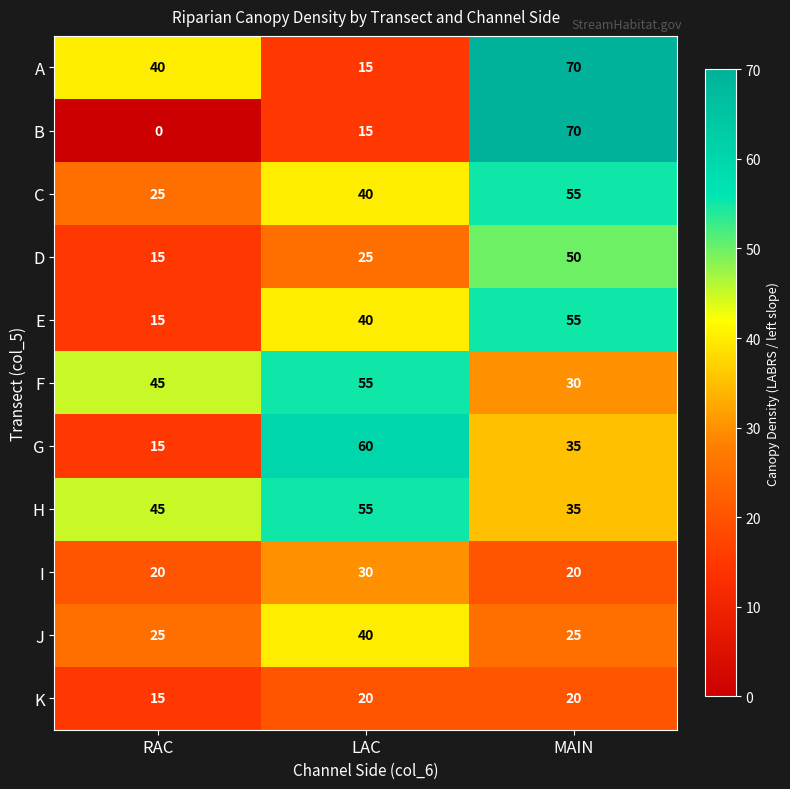

What is the sum of the K values at MAIN and RAC?

35